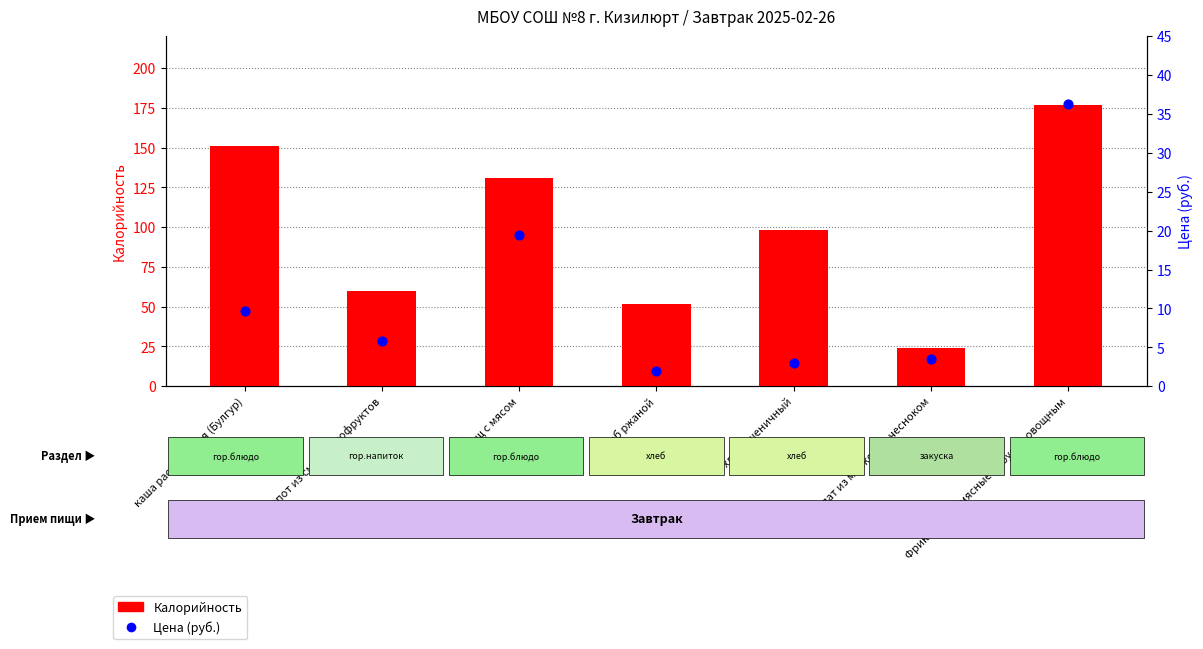

At which category is the sum across all series the highest?

Фрикадельки мясные с соусом овощным